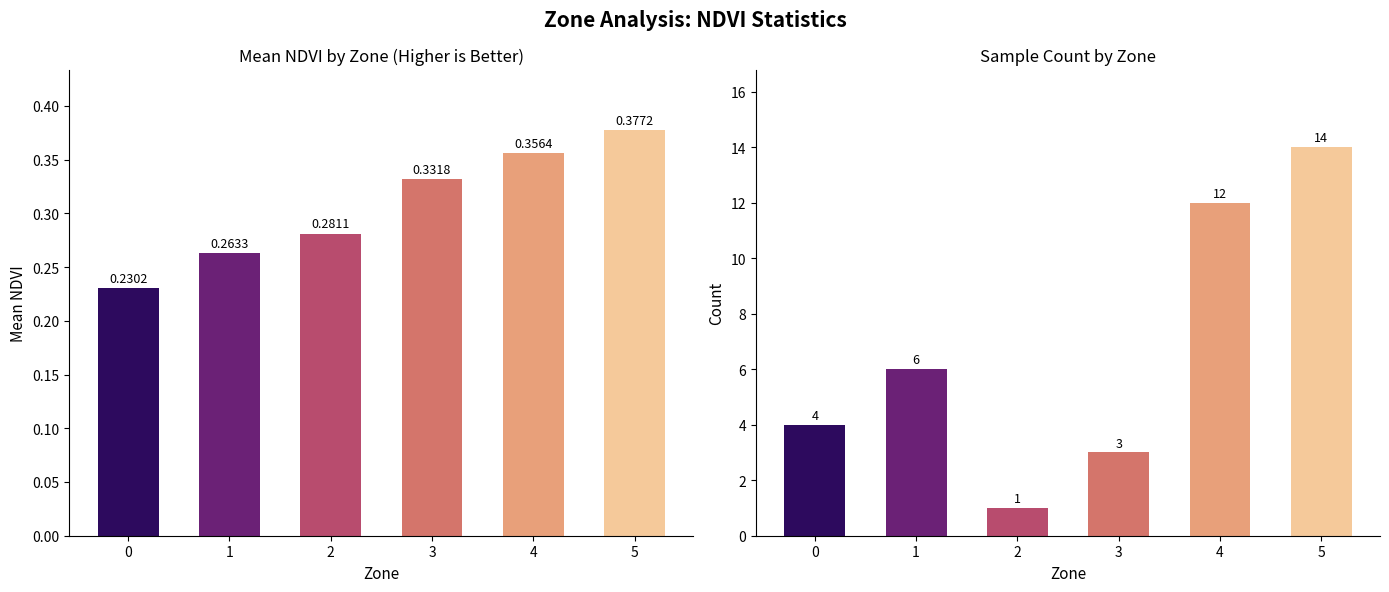

The value of Count at 3 is 3.0. True or false?

True